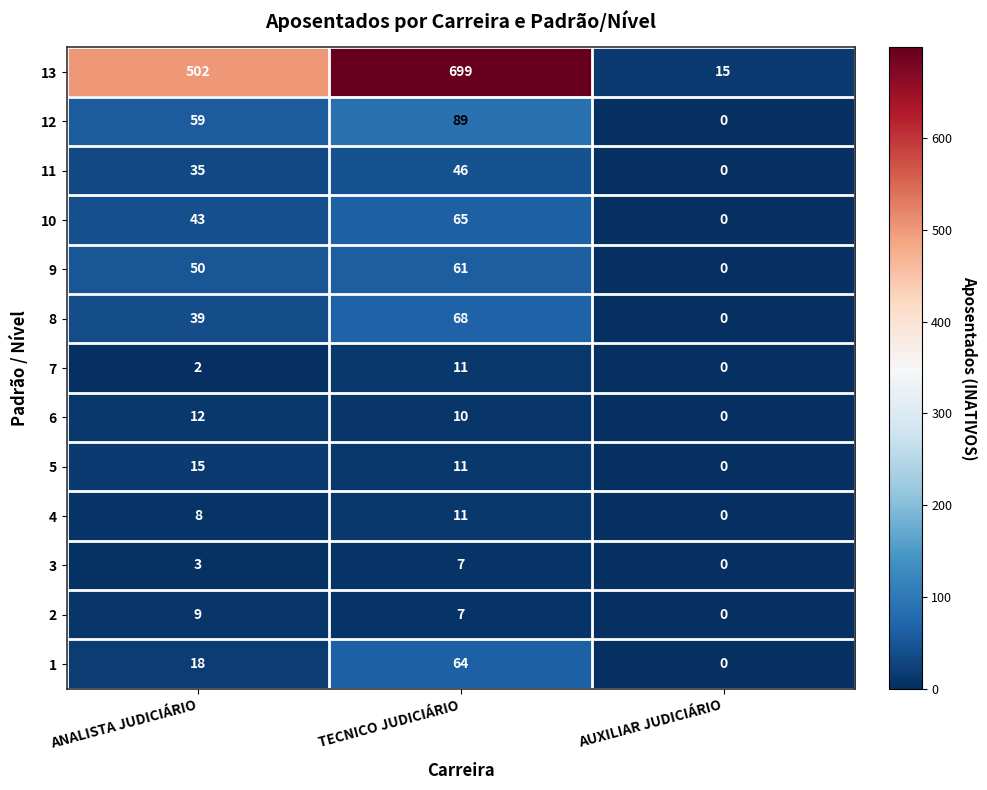

Which series changed the most between ANALISTA JUDICIÁRIO and TECNICO JUDICIÁRIO?

13